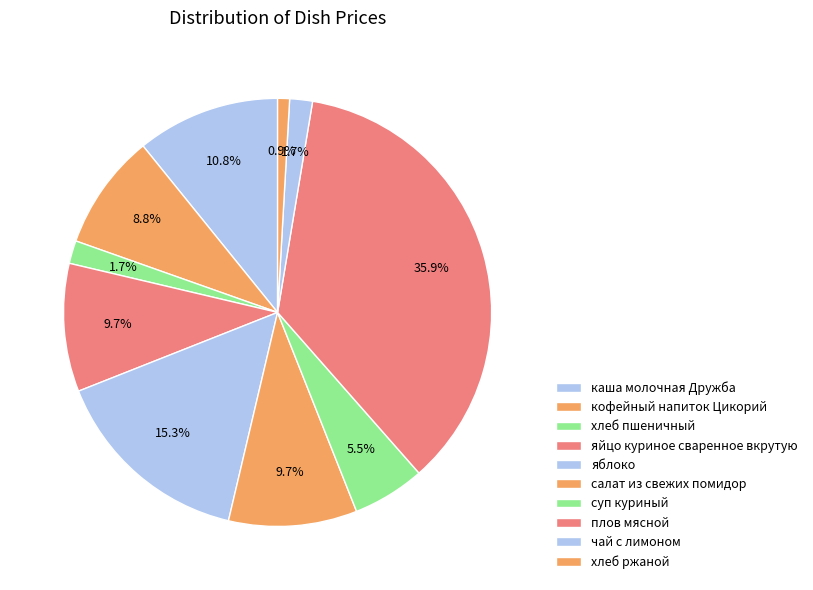

Is there any slice that represents more than half of the pie?

No